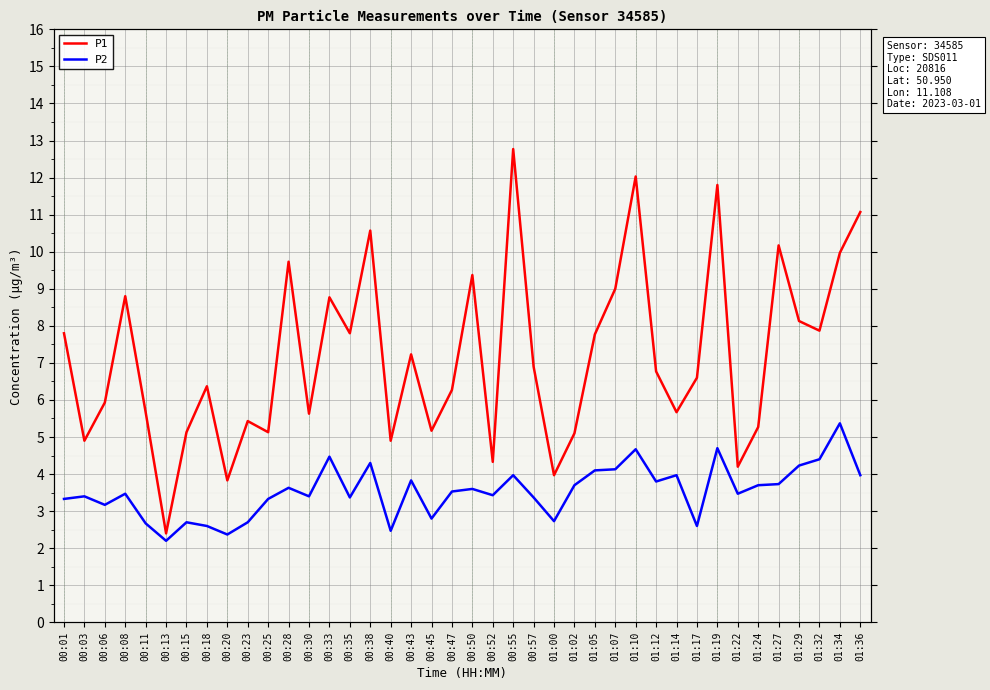

Reading left to right, what are all the values shown in this chart?

P1: 7.8	4.9	5.9	8.8	5.7	2.4	5.1	6.4	3.8	5.4	5.1	9.7	5.6	8.8	7.8	10.6	4.9	7.2	5.2	6.3	9.4	4.3	12.8	6.9	4.0	5.1	7.8	9.0	12.0	6.8	5.7	6.6	11.8	4.2	5.3	10.2	8.1	7.9	10.0	11.1
P2: 3.3	3.4	3.2	3.5	2.7	2.2	2.7	2.6	2.4	2.7	3.3	3.6	3.4	4.5	3.4	4.3	2.5	3.8	2.8	3.5	3.6	3.4	4.0	3.4	2.7	3.7	4.1	4.1	4.7	3.8	4.0	2.6	4.7	3.5	3.7	3.7	4.2	4.4	5.4	4.0